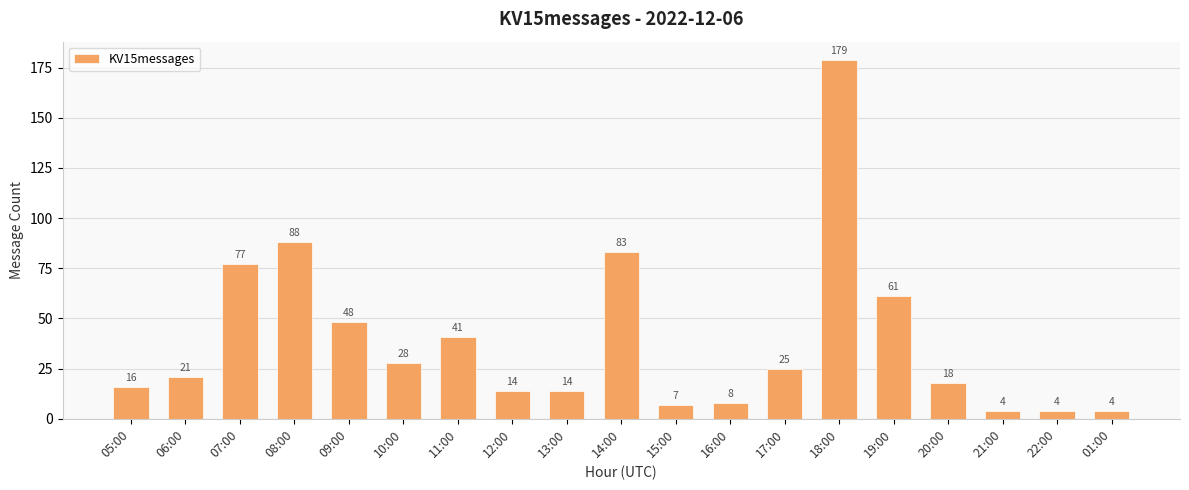

What is the average value?

39